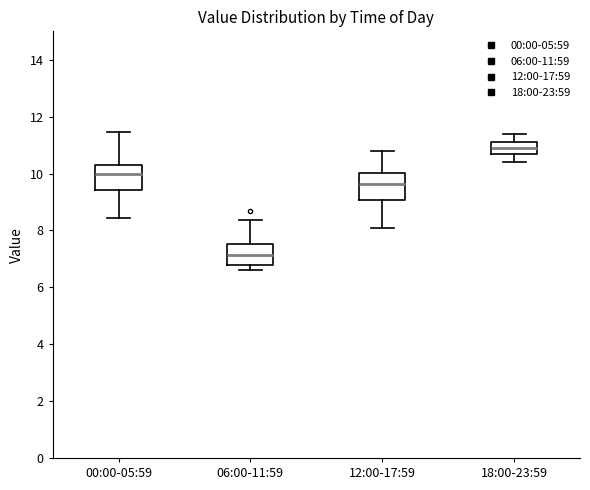

Reading left to right, transcribe this box plot: for each box, give where its median line is, the range the box spans, and where its two whiskers end, as read against the y-axis. The values are not printed on the chart, so give them approximately, as read against the axis.

00:00-05:59: median 10.0, box 9.4 to 10.2, whiskers 8.4 to 11.4
06:00-11:59: median 7.2, box 6.8 to 7.6, whiskers 6.6 to 8.4
12:00-17:59: median 9.6, box 9.0 to 10.0, whiskers 8.2 to 10.8
18:00-23:59: median 11.0, box 10.6 to 11.2, whiskers 10.4 to 11.4